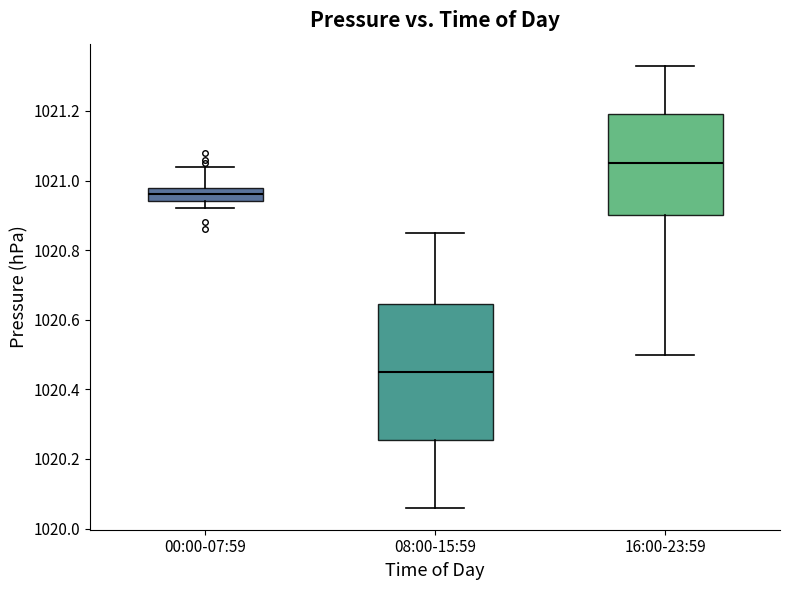

Where does the lower whisker of the box for 00:00-07:59 end on the y-axis? The values are not printed on the chart, so give them approximately, as read against the axis.

1020.92